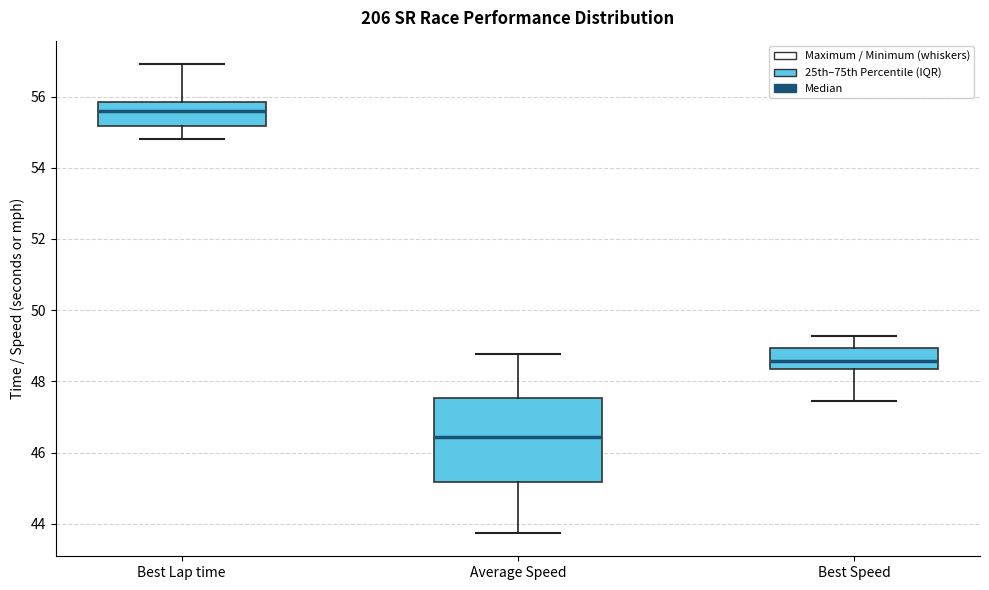

Which box is the tallest, from its lower edge to its upper edge?

Average Speed